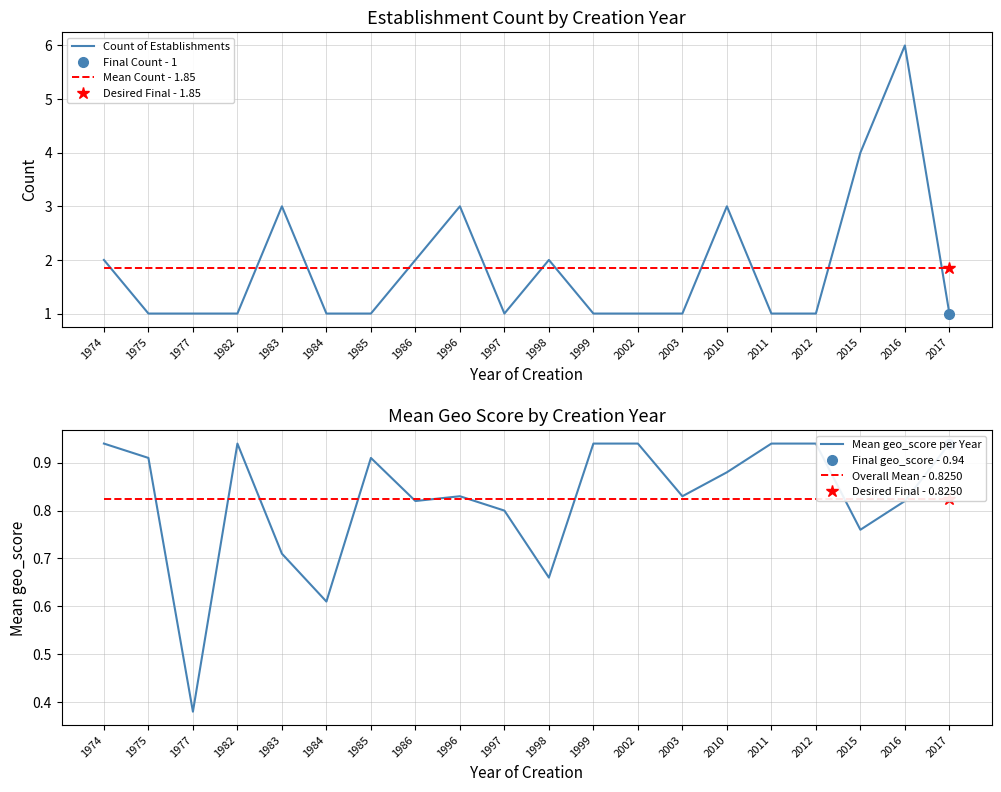

What are all the series names shown in the legend?

Count of Establishments, Mean Count - 1.85, Mean geo_score per Year, Overall Mean - 0.8250